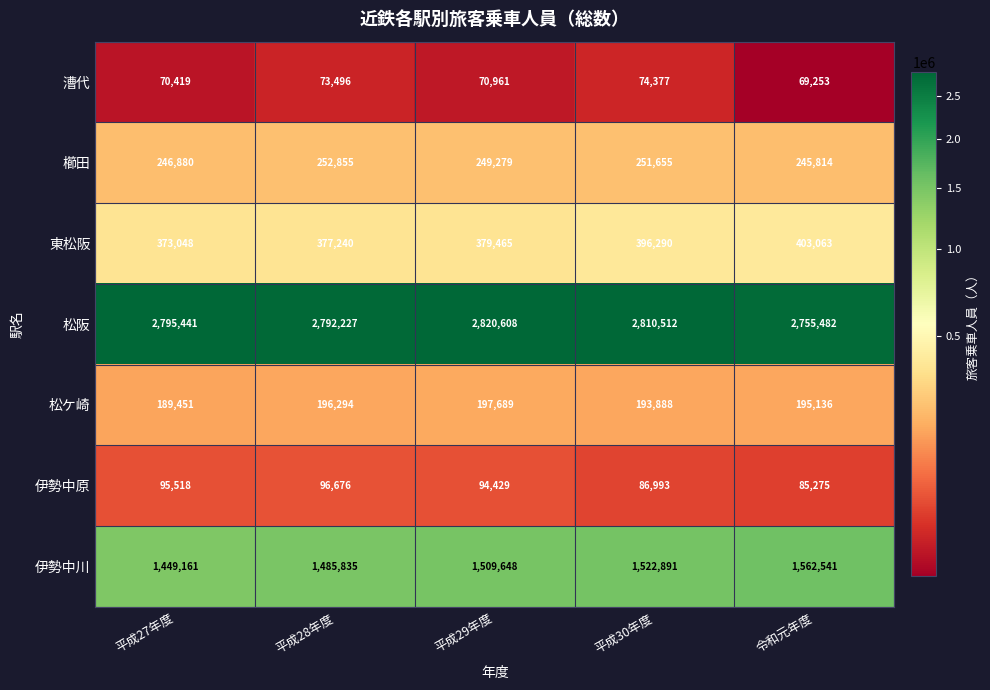

Where does the 漕代 series first go above 70961?

平成28年度